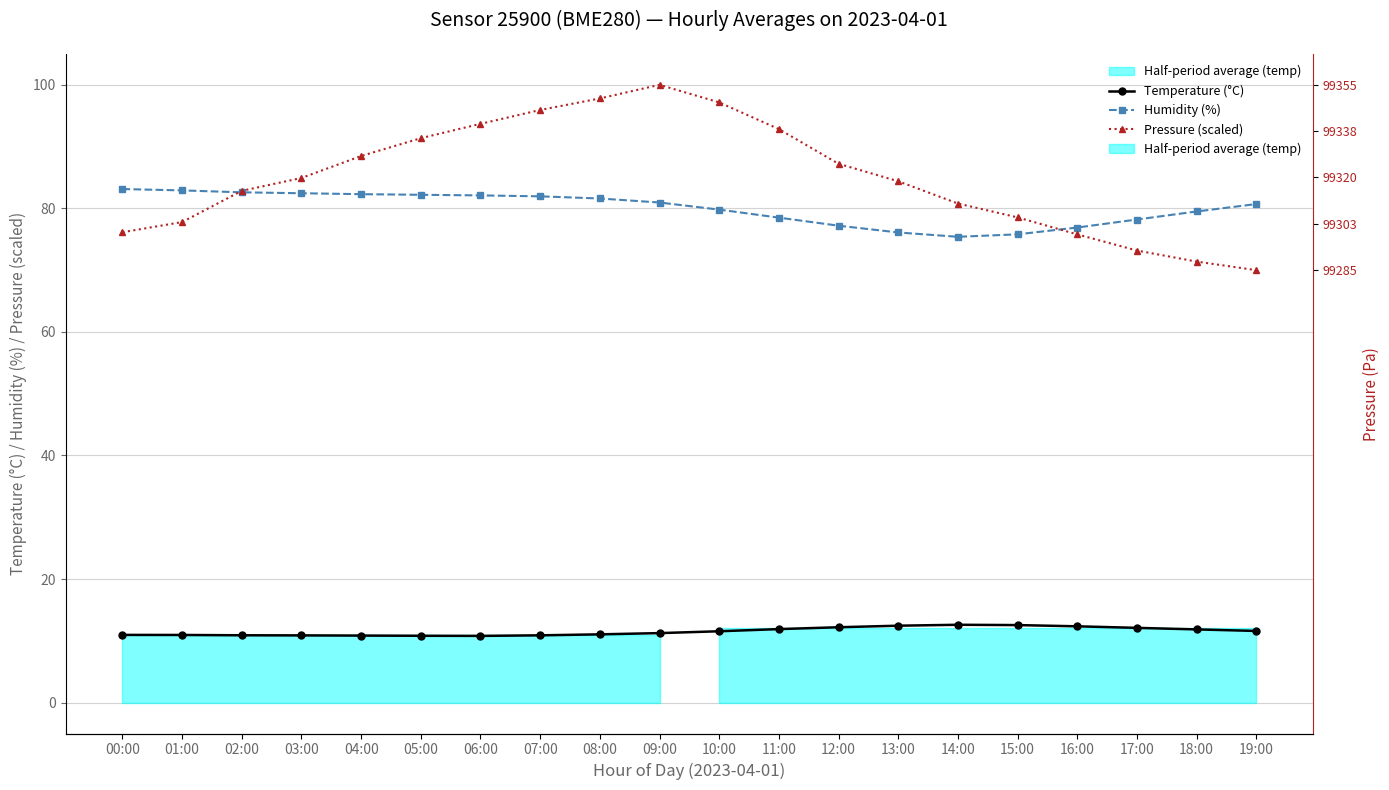

Count the number of categories in the chart.

20